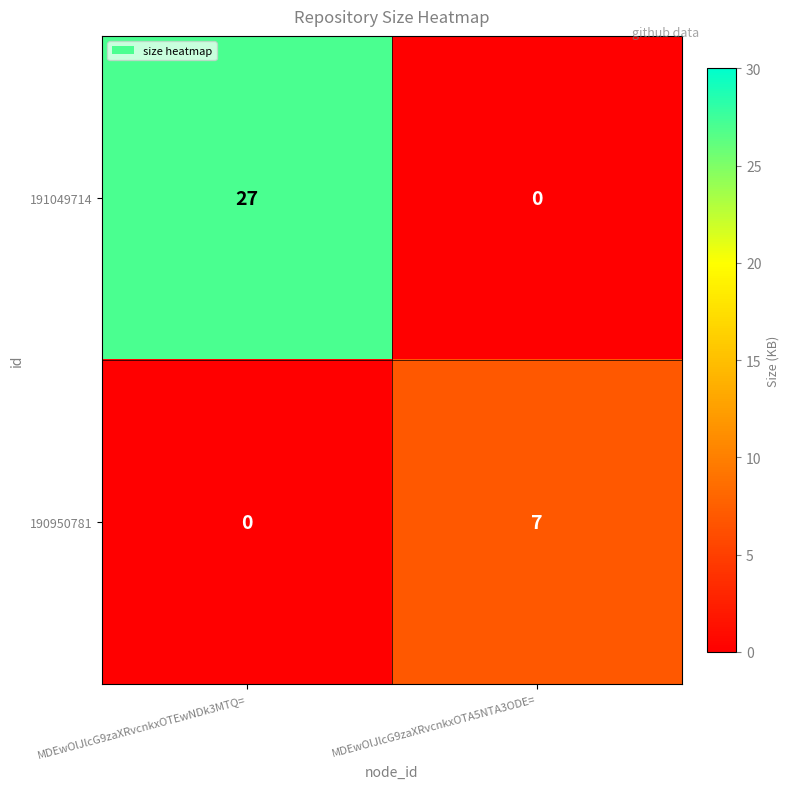

What is the sum of the 191049714 values at MDEwOlJlcG9zaXRvcnkxOTA5NTA3ODE= and MDEwOlJlcG9zaXRvcnkxOTEwNDk3MTQ=?

27